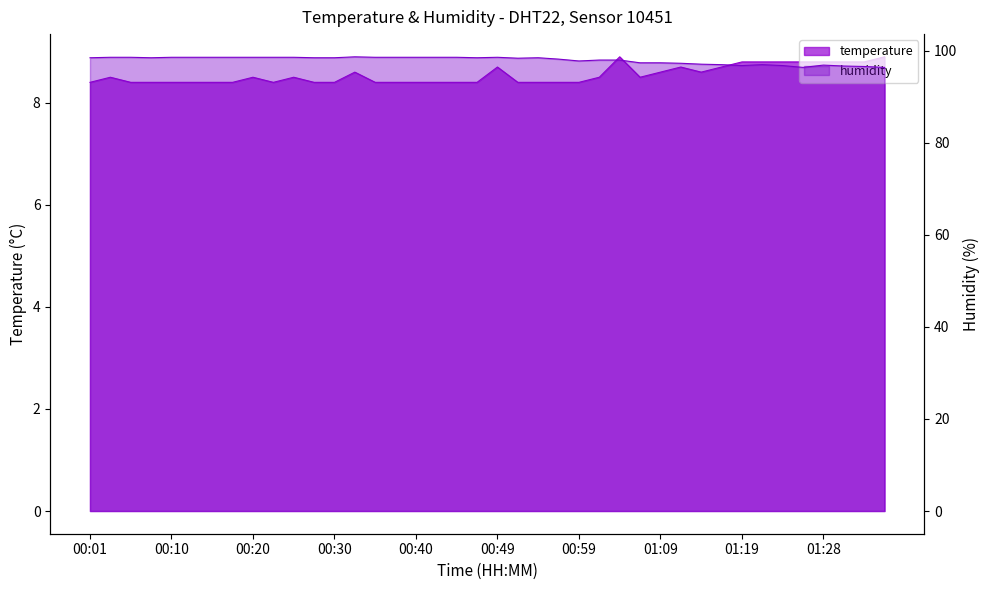

What are all the series names shown in the legend?

temperature, humidity